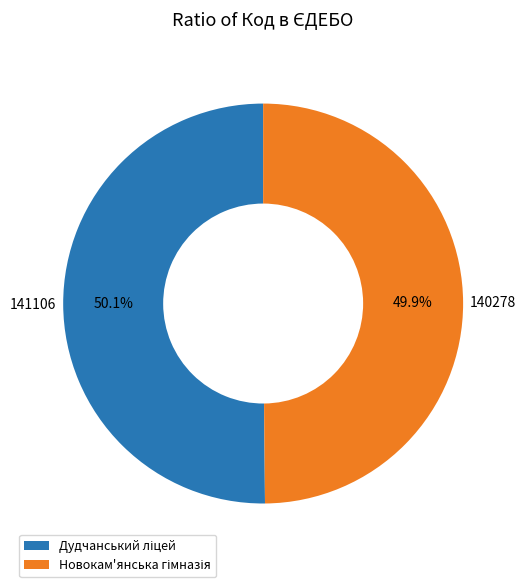

Does any single category account for the majority?

Yes